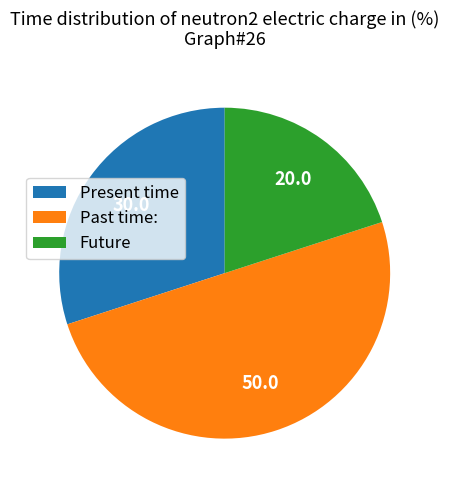

Between Past time: and Future, which is larger?

Past time: